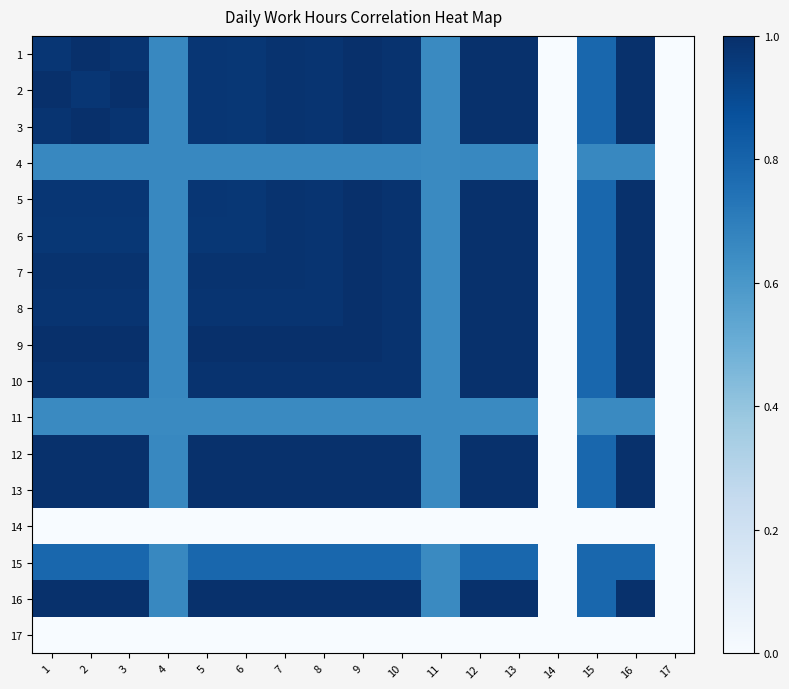

How many data points does each series have?

17